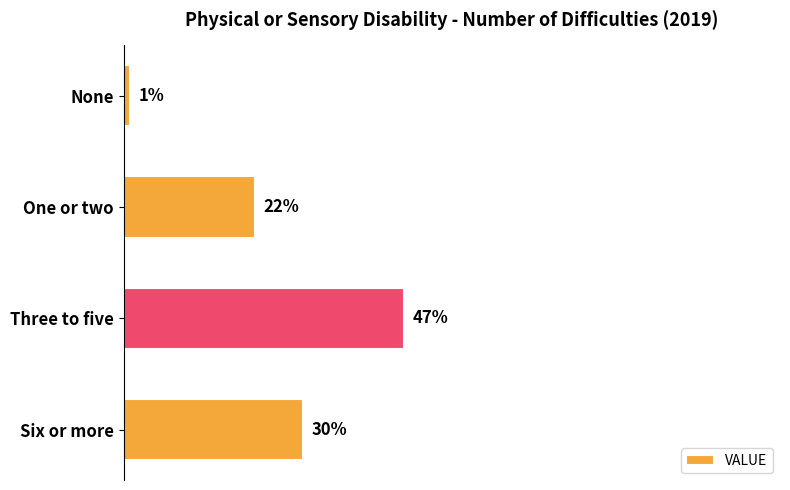

At which category does the chart reach its peak across all series?

Three to five